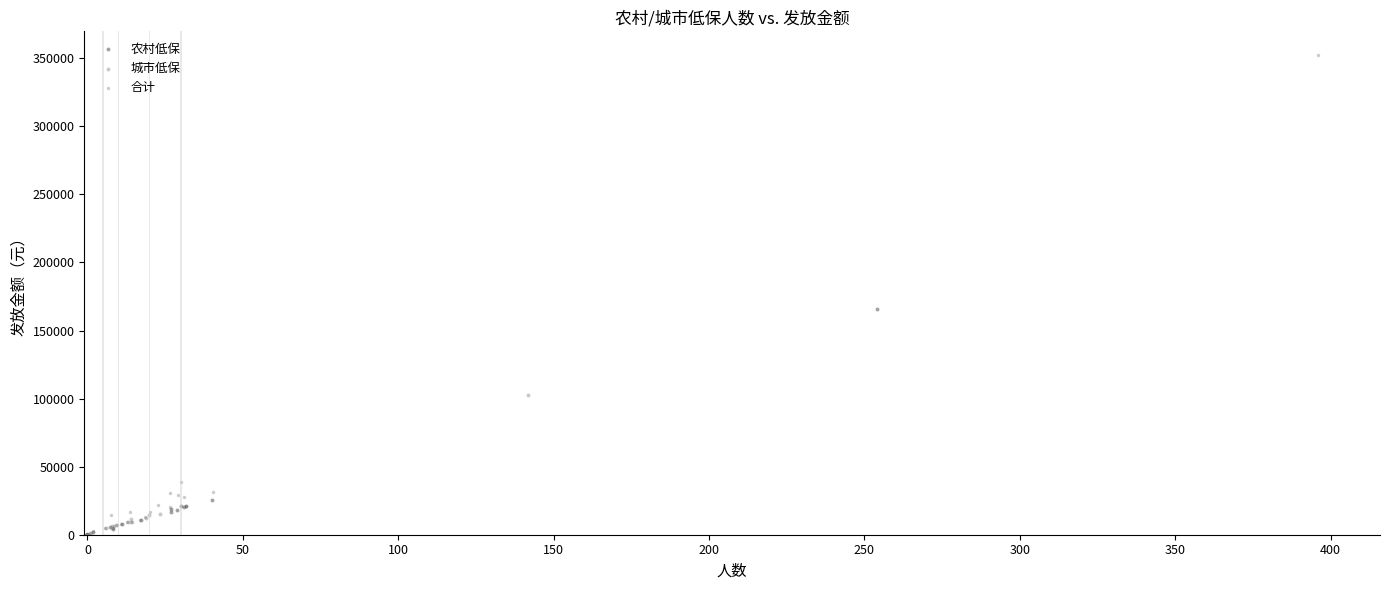

Which series reaches the maximum Y coordinate?

合计